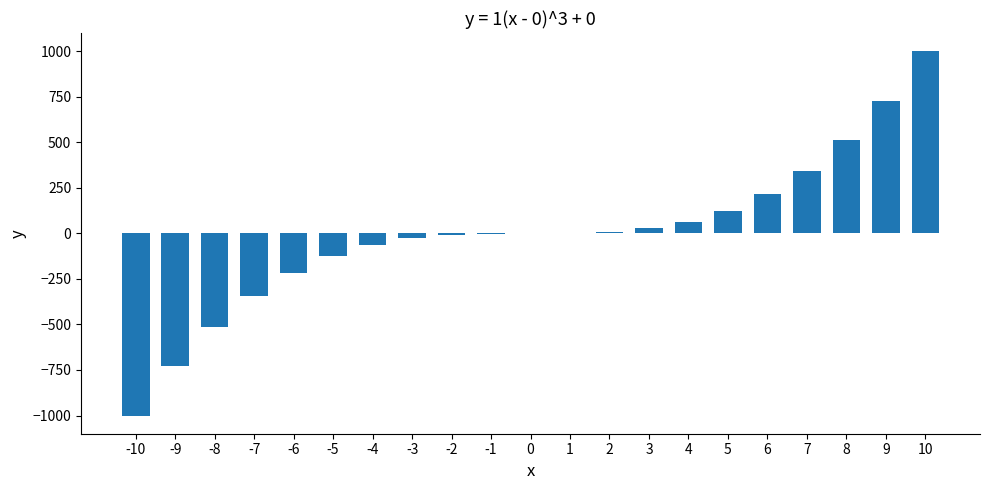

What is the maximum value shown in the chart?

1000